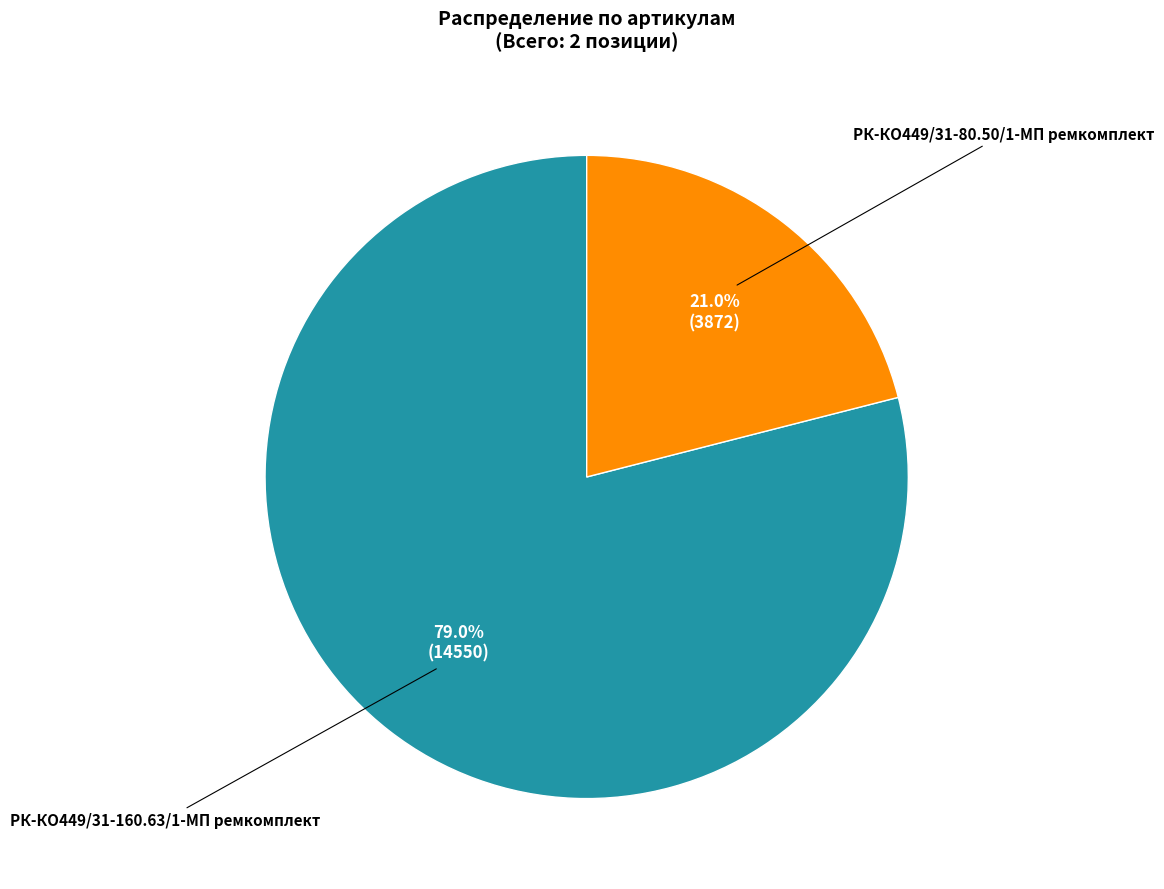

Does any single category account for the majority?

Yes